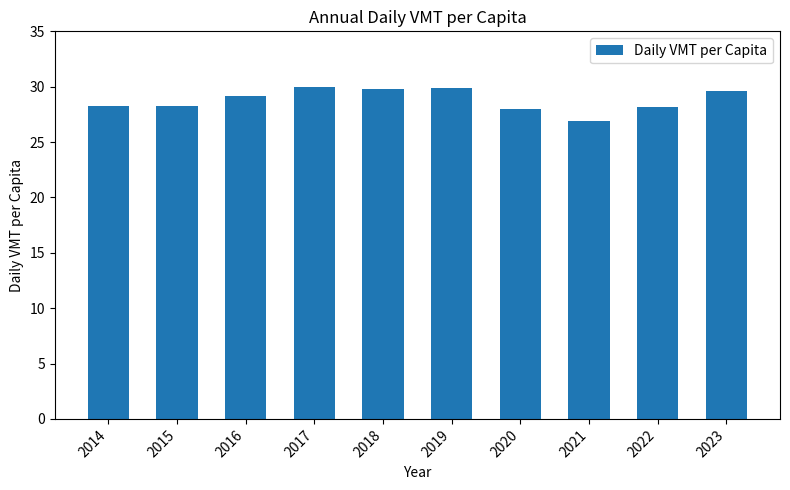

What is the ratio of the value at 2018 to the value at 2019?

1.0